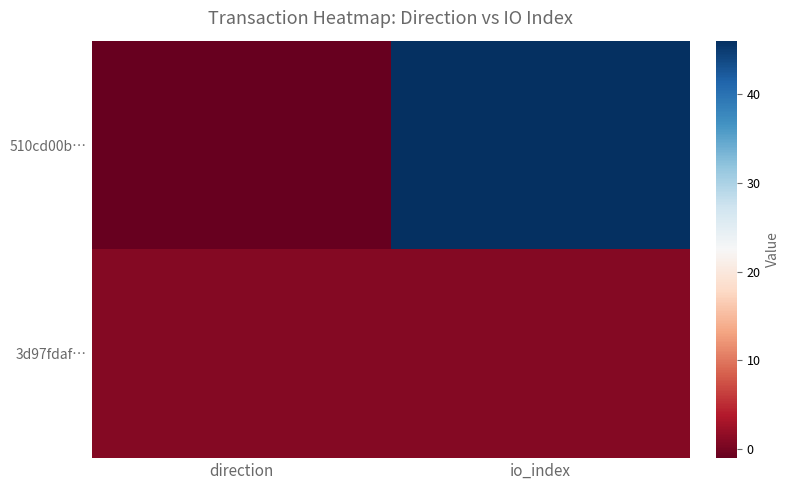

Count the number of data series in this chart.

2